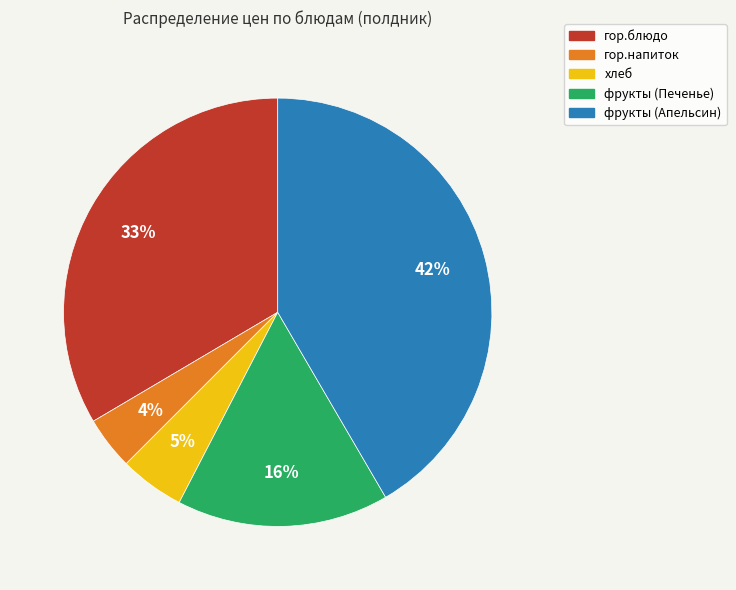

Do хлеб and гор.блюдо together represent more than half of the pie?

No